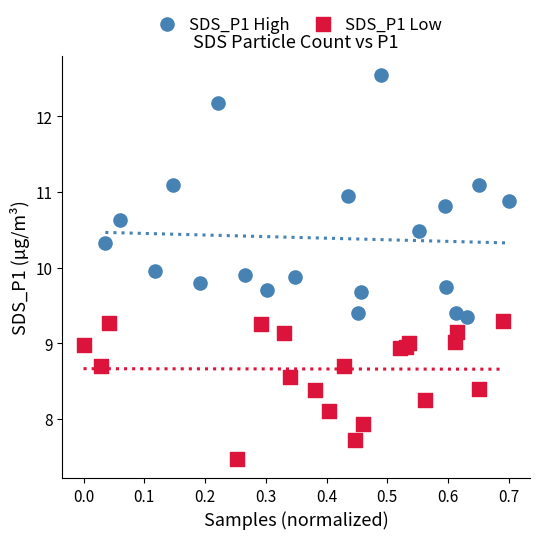

Which series contains the lowest Y value?

SDS_P1 Low